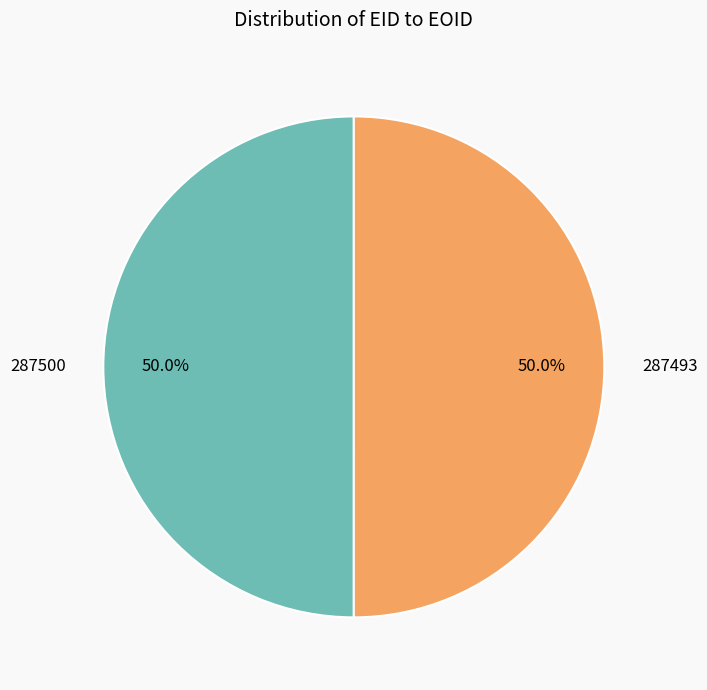

What is the ratio of the value at 287500 to the value at 287493?

1.0